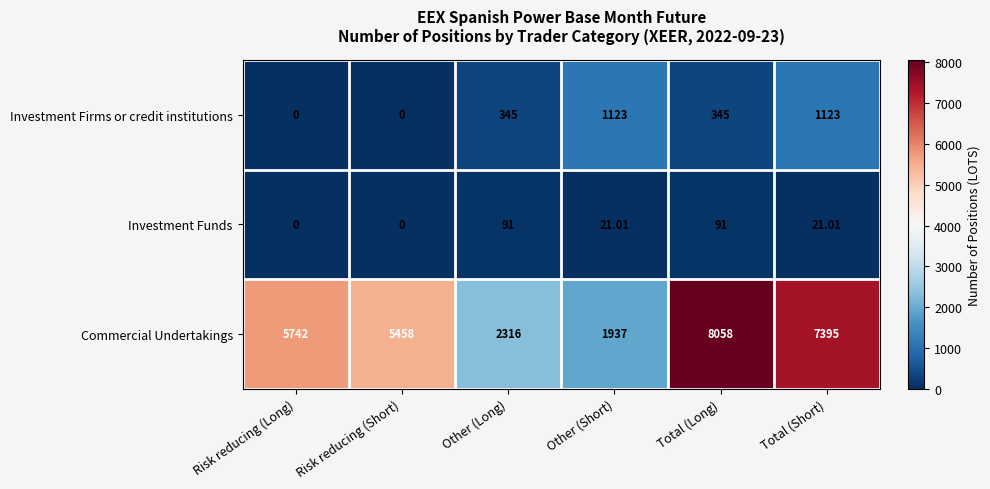

Count the number of categories in the chart.

6